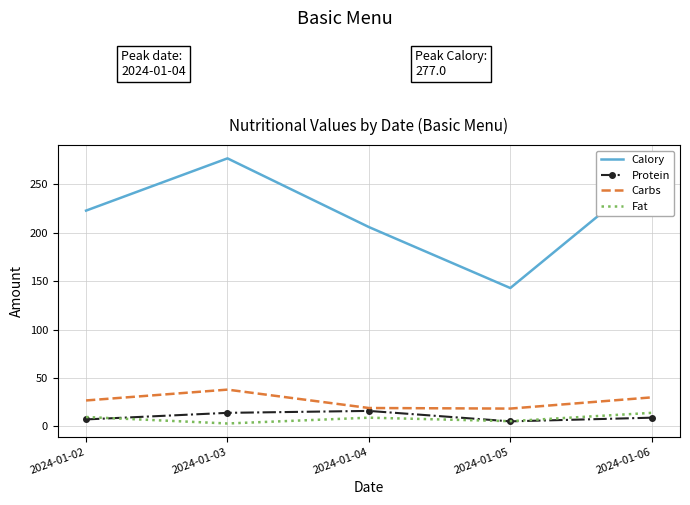

Which series has the largest range (max minus min)?

Calory